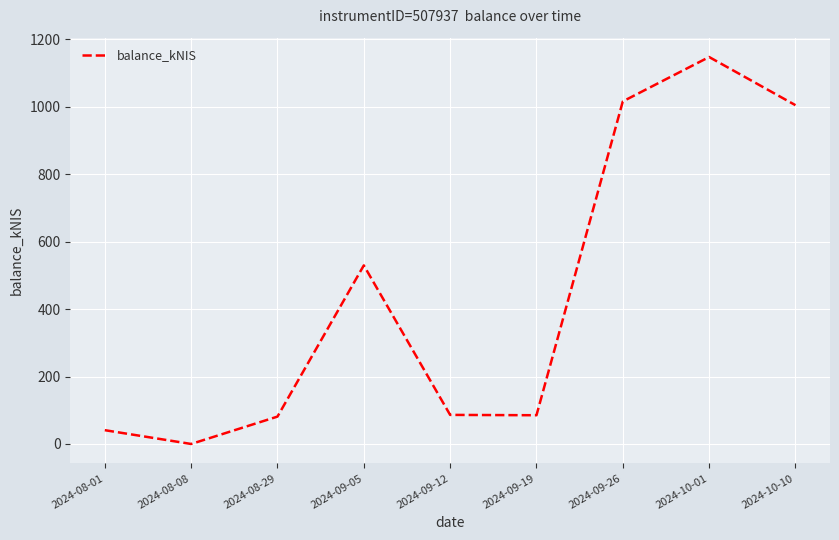

At which category does the chart reach its peak across all series?

2024-10-01